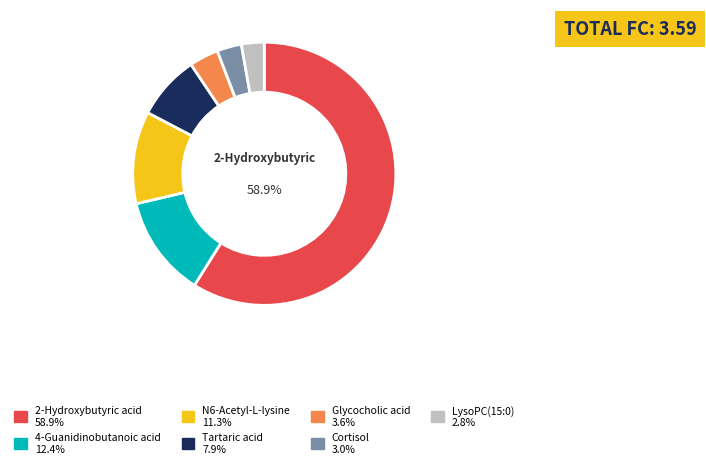

Which slice represents more than half of the pie?

2-Hydroxybutyric acid